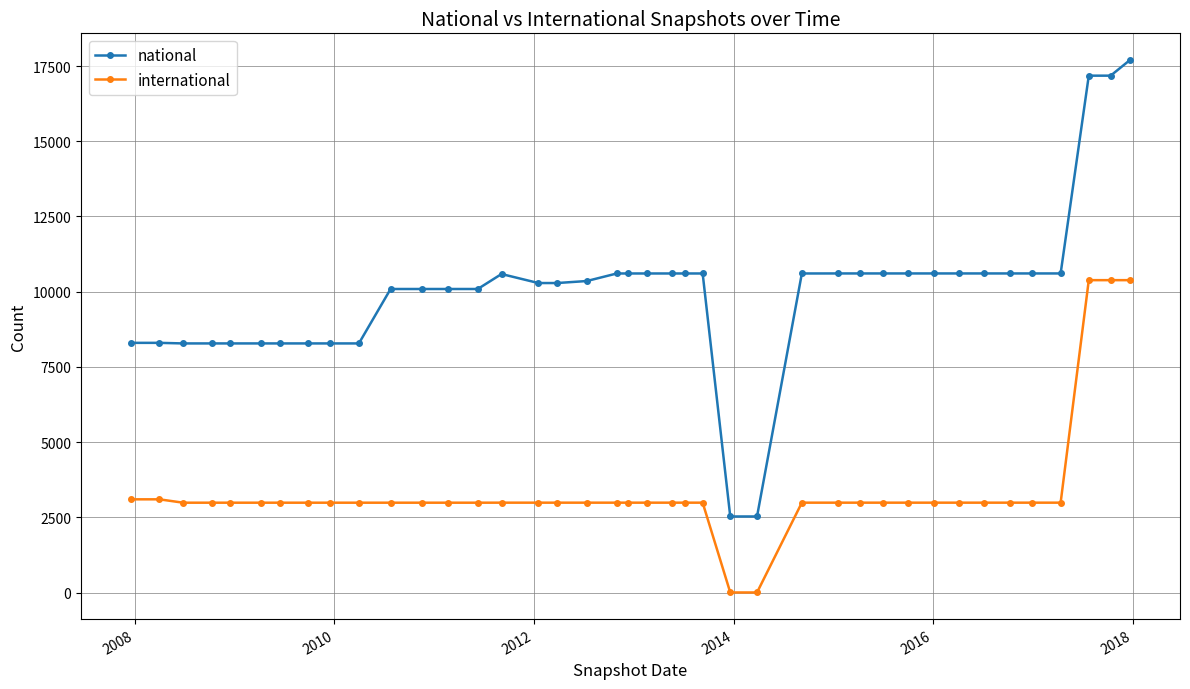

True or false: national and international cross at least once.

False